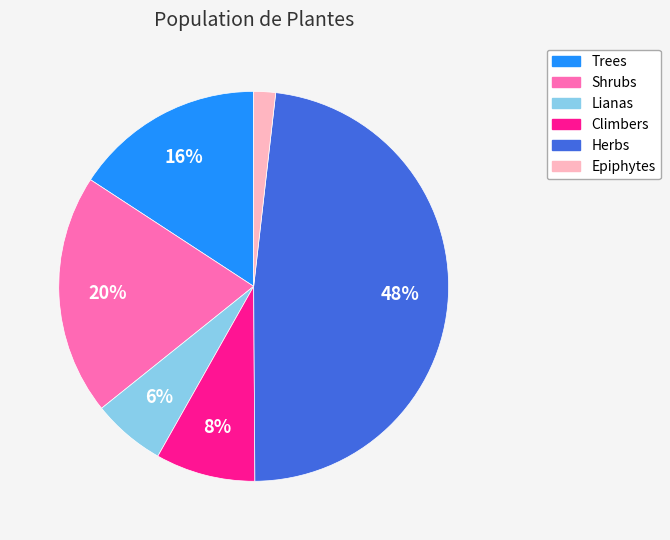

How many slices are in this pie chart?

6